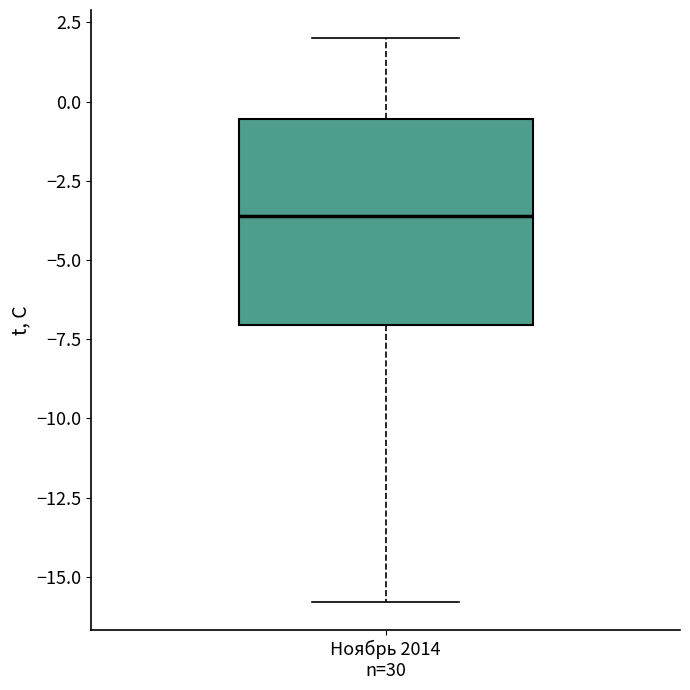

Transcribe this box plot: give where the median line is, the range the box spans, and where the two whiskers end, as read against the y-axis. The values are not printed on the chart, so give them approximately, as read against the axis.

median -3.5, box -7.0 to -0.5, whiskers -16.0 to 2.0